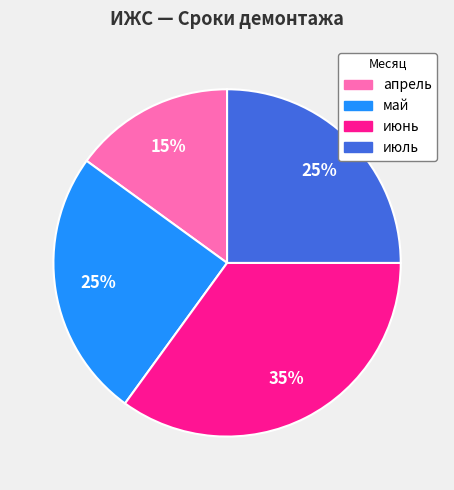

The июнь slice represents 35% of the pie. True or false?

True